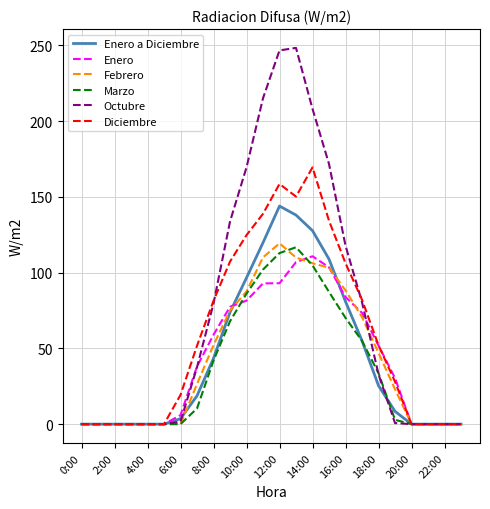

Which series has the widest spread of values?

Octubre